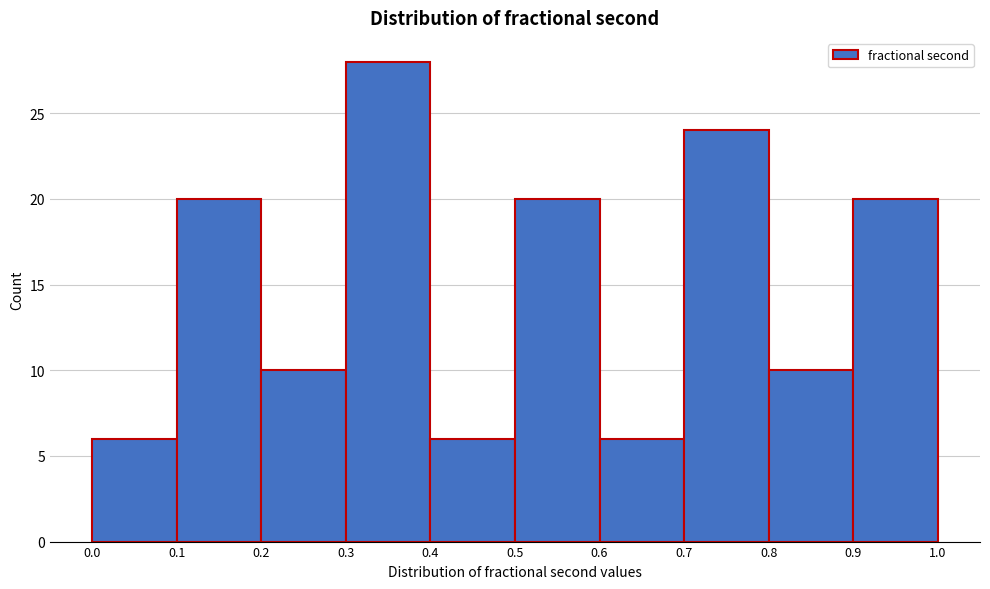

Reading left to right, transcribe this chart: for each bar, give the range it covers on the x-axis and its height. The values are not printed on the chart, so give them approximately, as read against the axis.

0.0 to 0.1: 6
0.1 to 0.2: 20
0.2 to 0.3: 10
0.3 to 0.4: 28
0.4 to 0.5: 6
0.5 to 0.6: 20
0.6 to 0.7: 6
0.7 to 0.8: 24
0.8 to 0.9: 10
0.9 to 1.0: 20